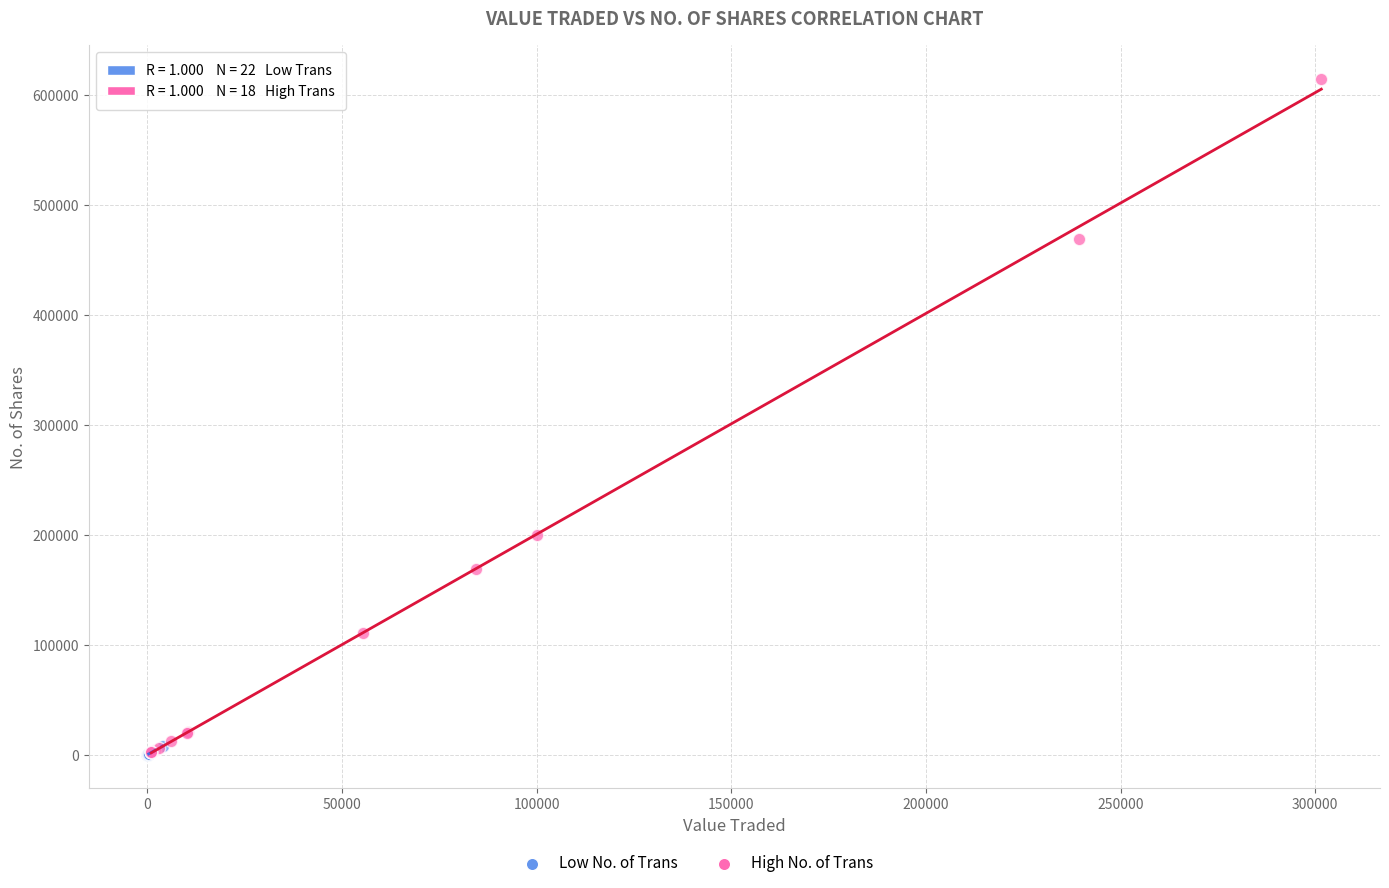

Which series reaches the maximum Y coordinate?

High No. of Trans